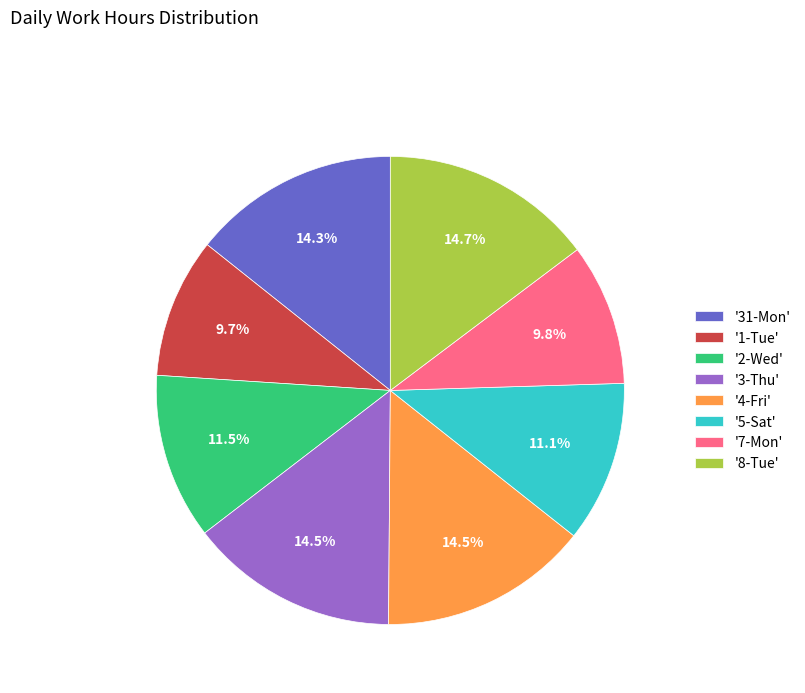

What is the total percentage of '8-Tue' and '2-Wed'?

26.2%